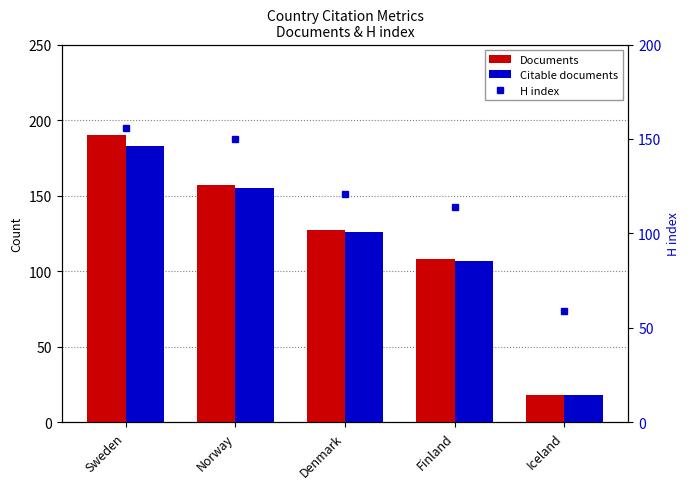

Reading left to right, extract all data points from this chart.

Documents: Sweden=190	Norway=157	Denmark=127	Finland=108	Iceland=18
Citable documents: Sweden=183	Norway=155	Denmark=126	Finland=107	Iceland=18
H index: Sweden=156	Norway=150	Denmark=121	Finland=114	Iceland=59